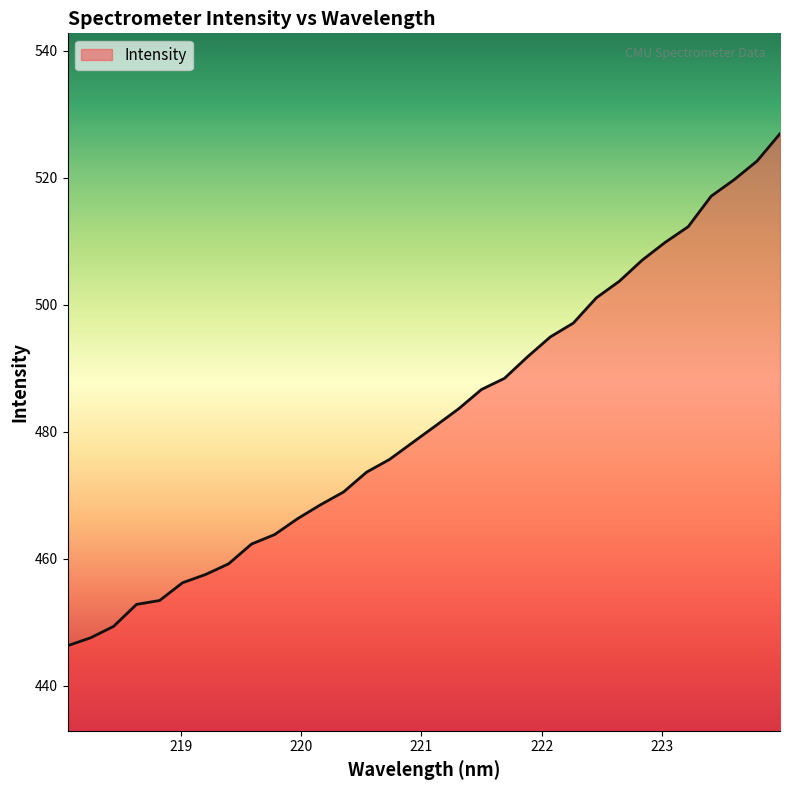

What is the maximum value shown in the chart?

527.0